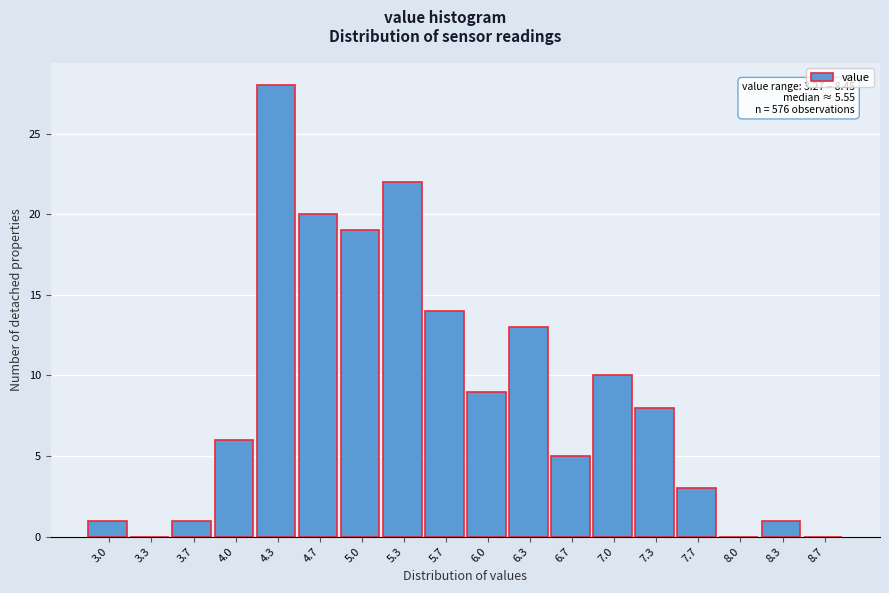

Reading left to right, what are all the values shown in this chart?

3.0=1	3.3=0	3.7=1	4.0=6	4.3=28	4.7=20	5.0=19	5.3=22	5.7=14	6.0=9	6.3=13	6.7=5	7.0=10	7.3=8	7.7=3	8.0=0	8.3=1	8.7=0